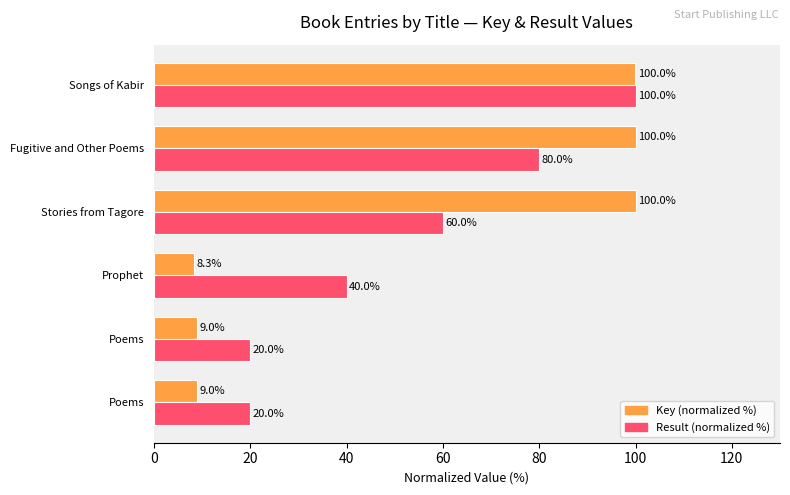

How many series are shown in this chart?

2